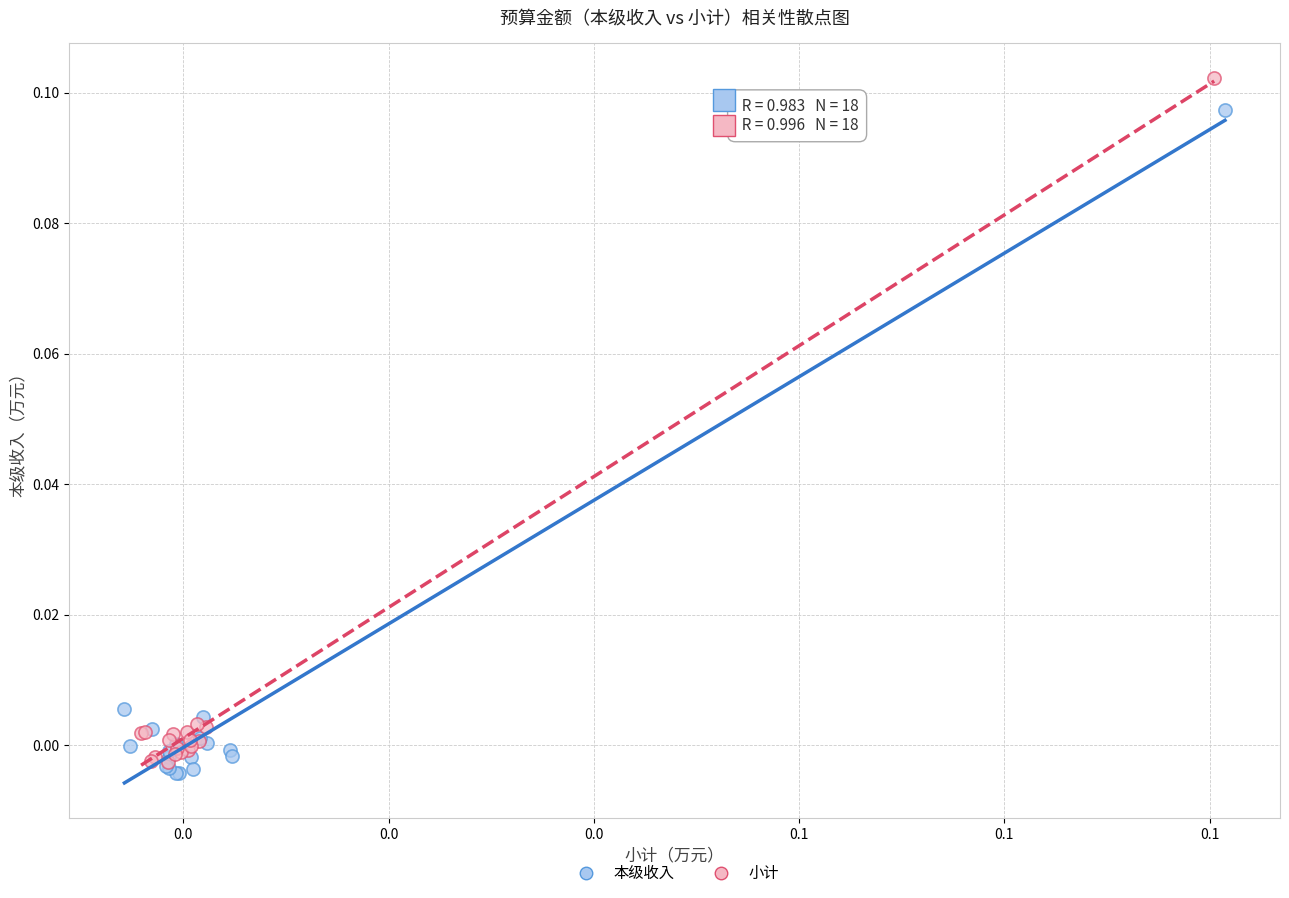

What are all the series names shown in the legend?

本级收入, 小计